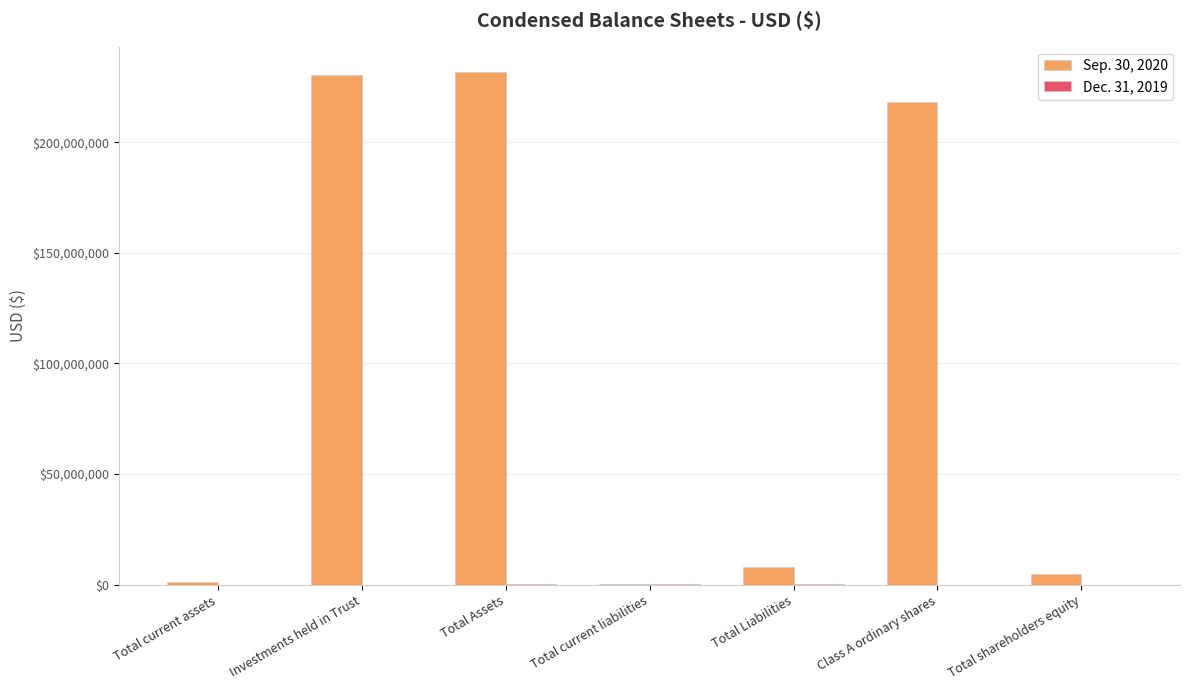

What is the maximum value shown in the chart?

231600223